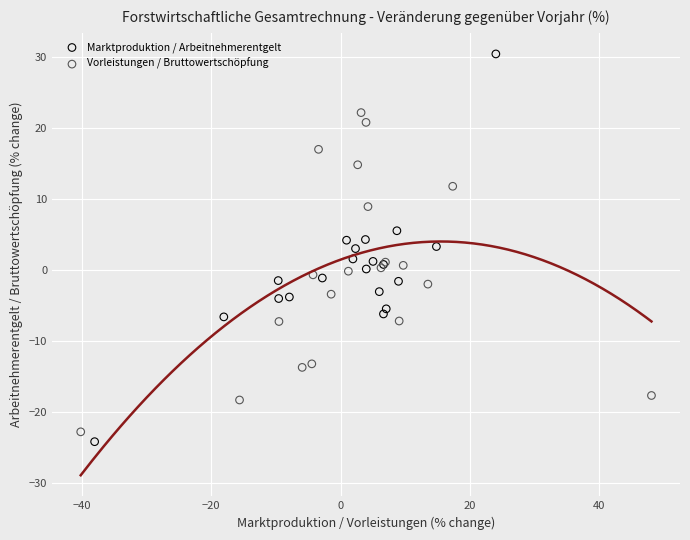

Which series has the widest spread of Y values?

Marktproduktion / Arbeitnehmerentgelt